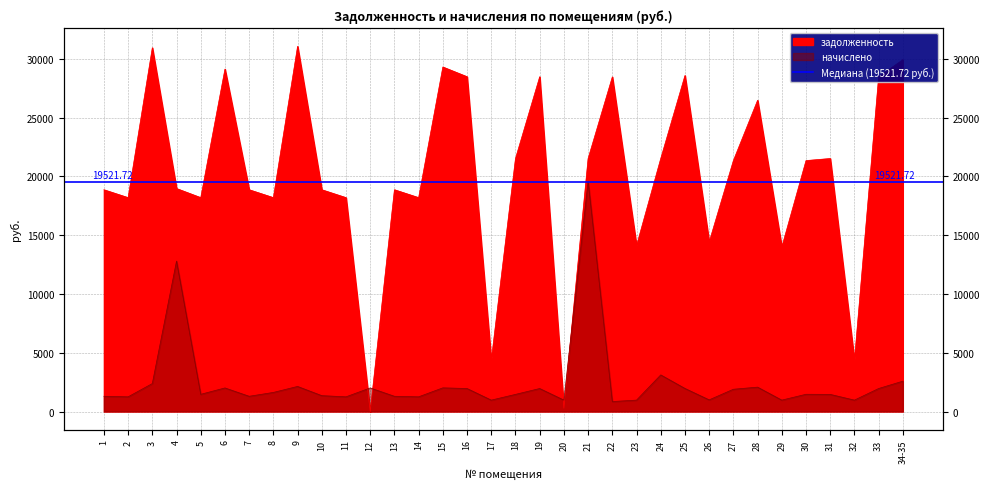

How many positive values does the задолженность series have?

33